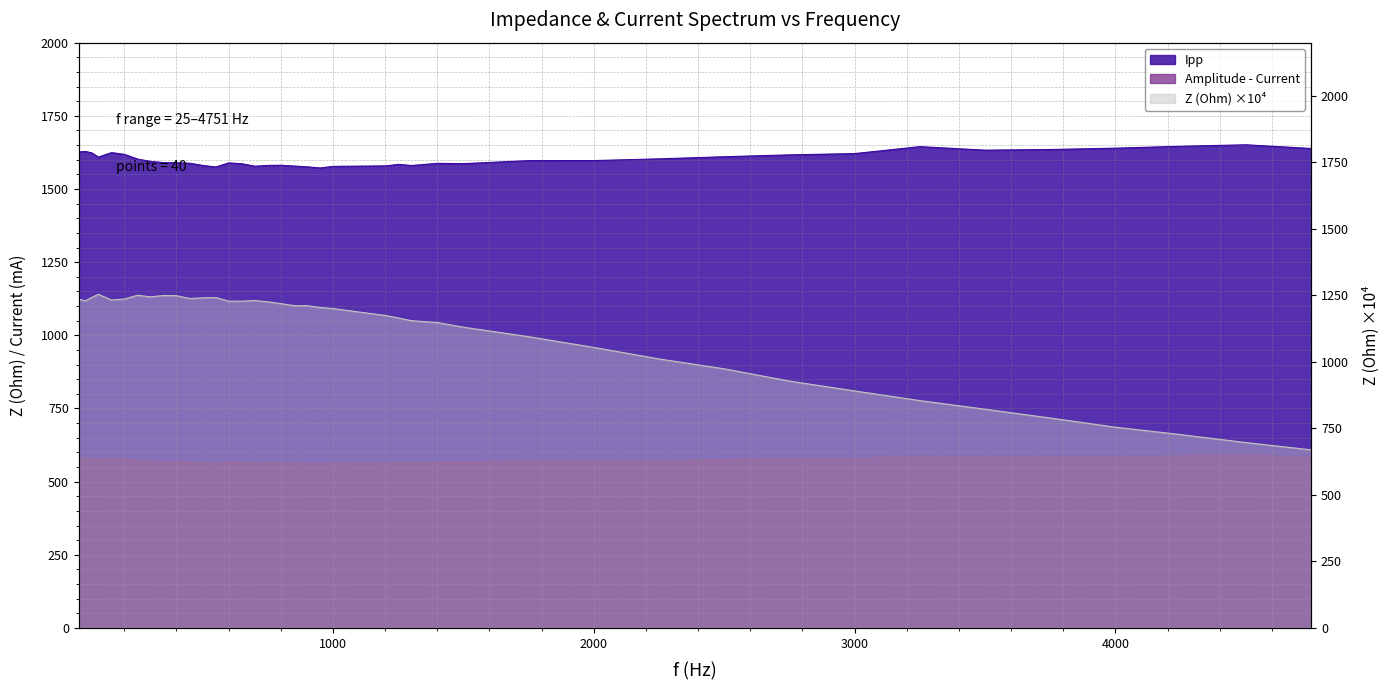

At which label does Ipp reach its minimum?

951